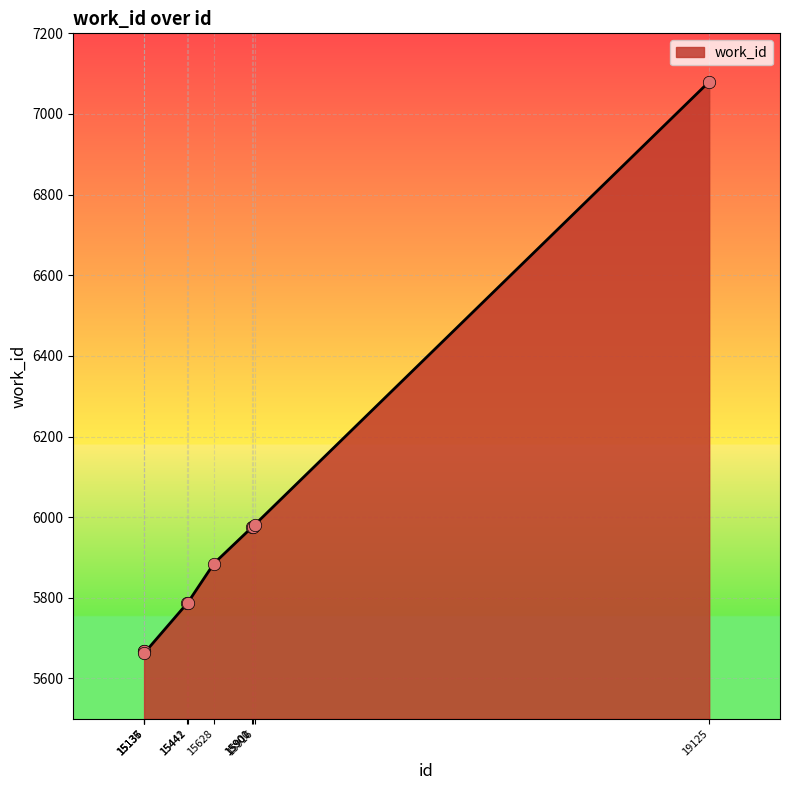

What is the change in value from 15901 to 15916?

+5